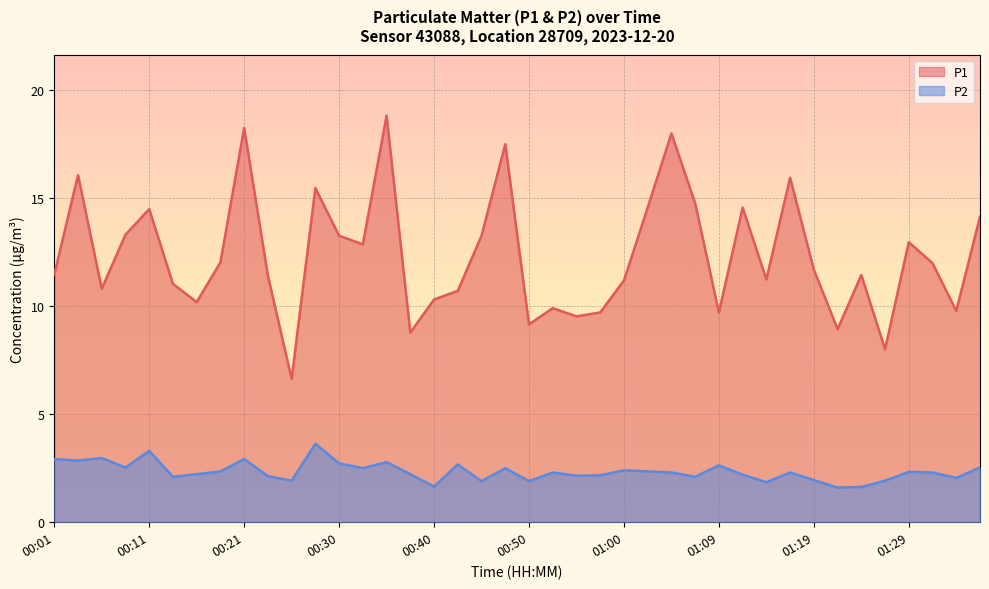

Which has a higher value, 01:07 or 00:01?

01:07